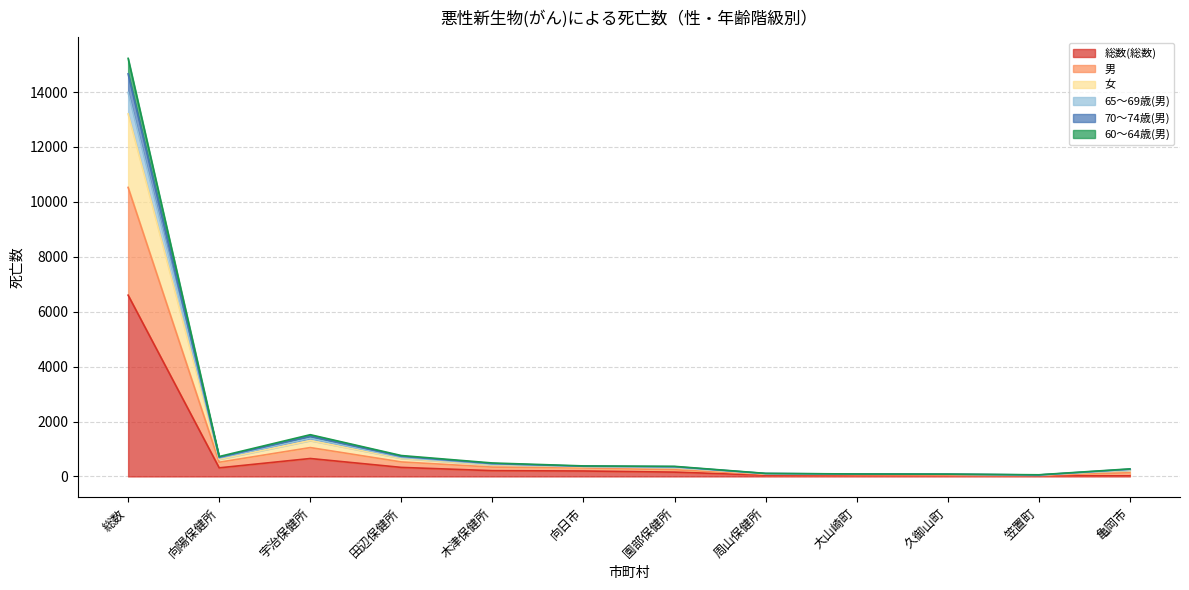

At which category is the sum across all series the highest?

総数